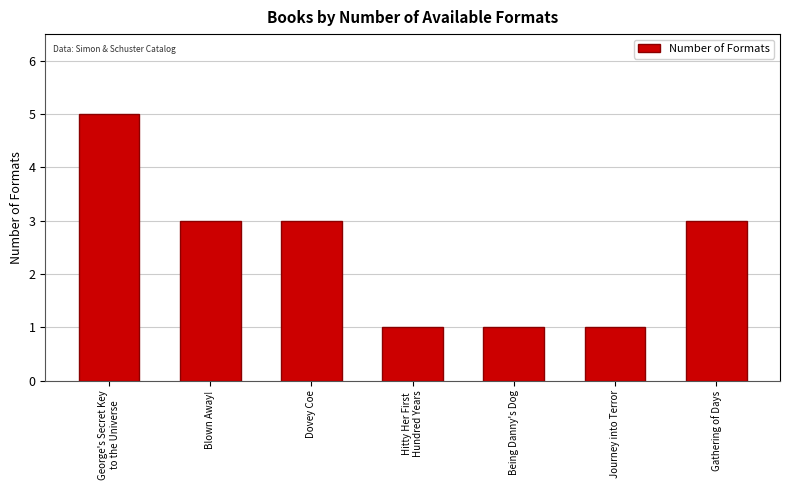

What is the change in value from Journey into Terror to Gathering of Days?

+2